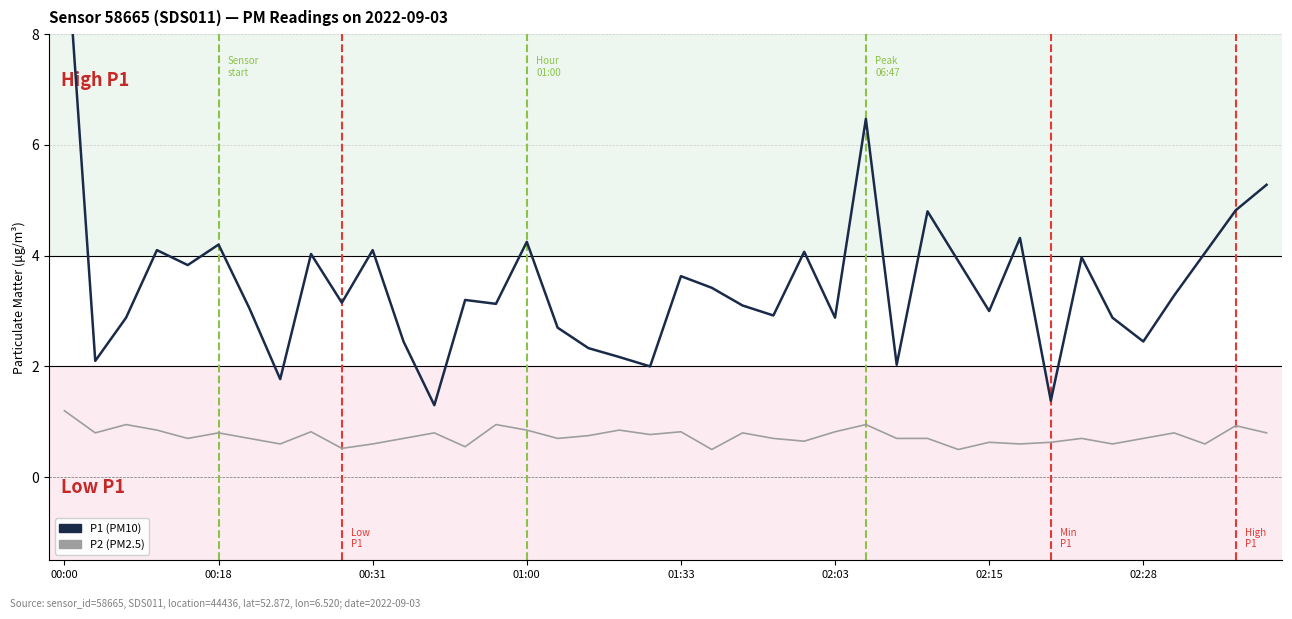

At how many categories does at least one series exceed 2?

36